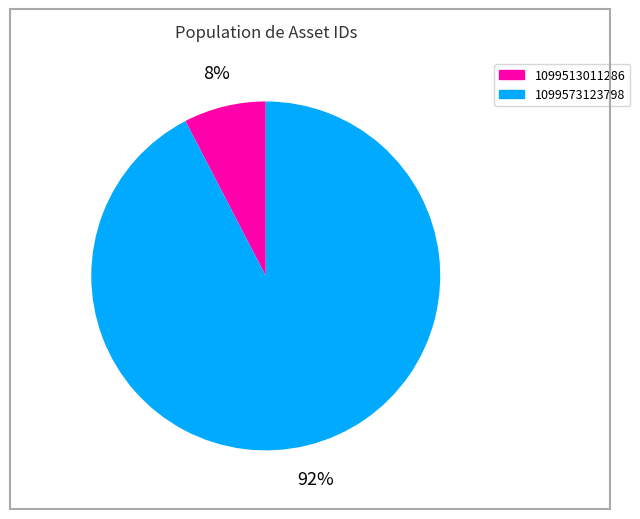

The 1099513011286 slice represents 8% of the pie. True or false?

True